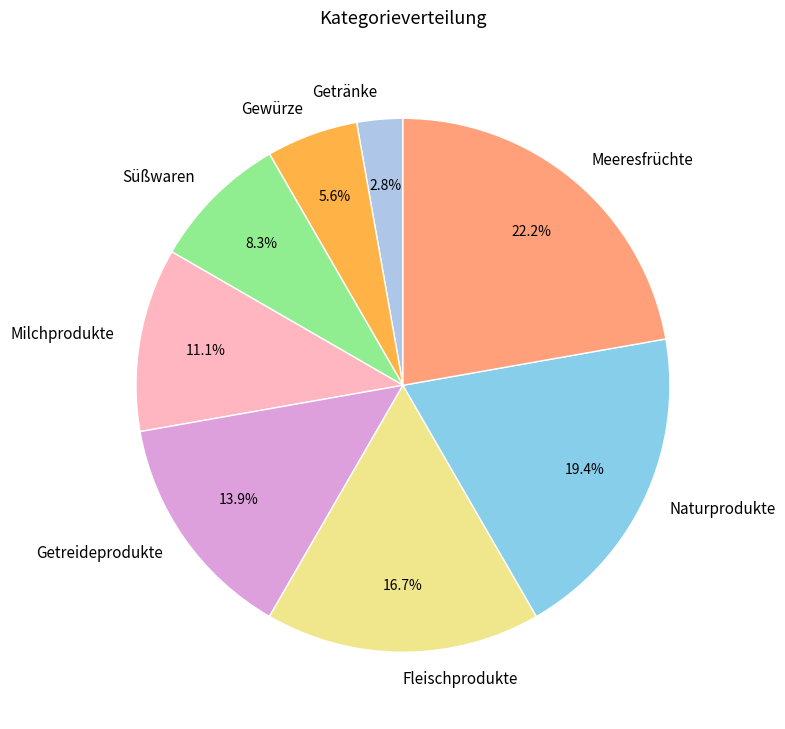

What percentage is the Milchprodukte slice, to the nearest percent?

11%